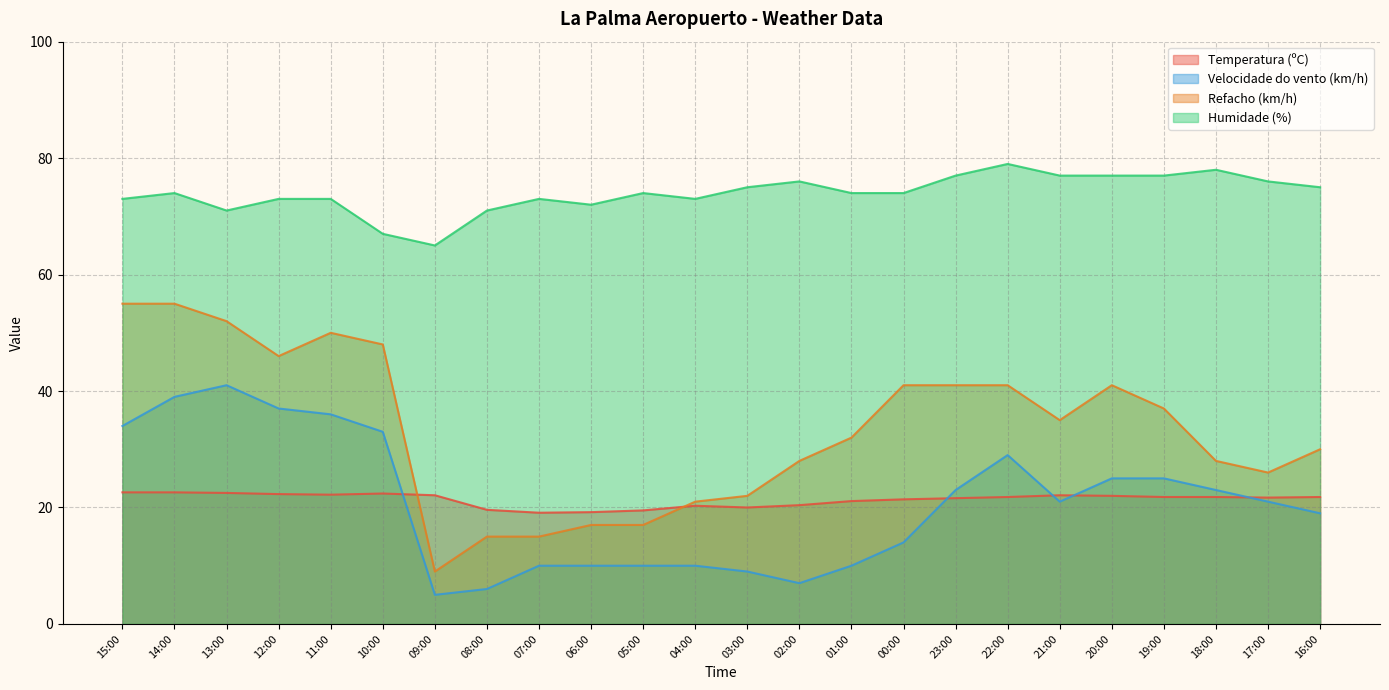

At which label does Humidade (%) first exceed 74?

03:00